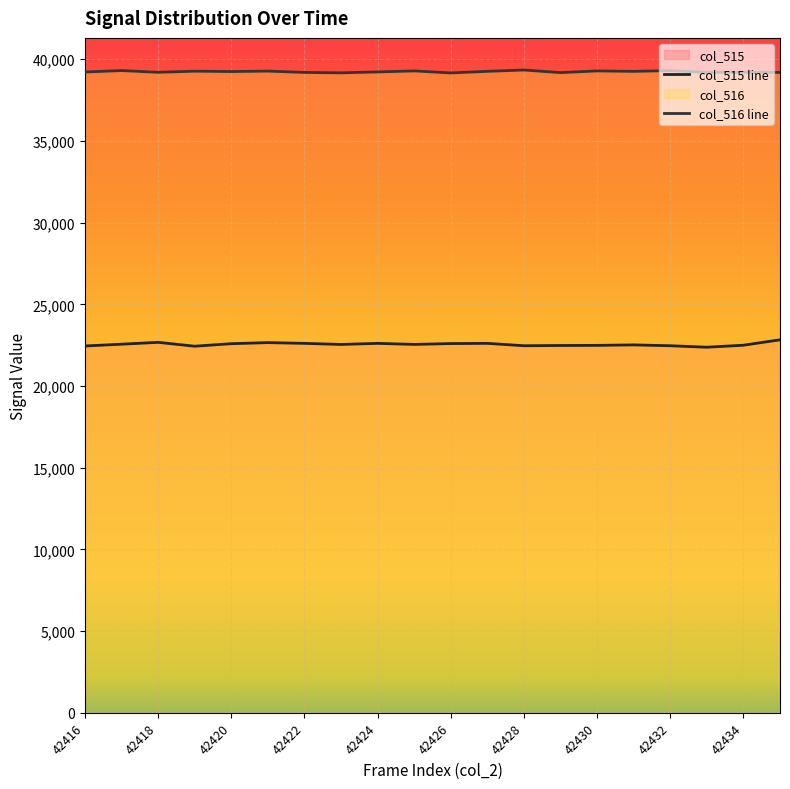

What is the sum of the col_515 values at 42429 and 42431?

44997